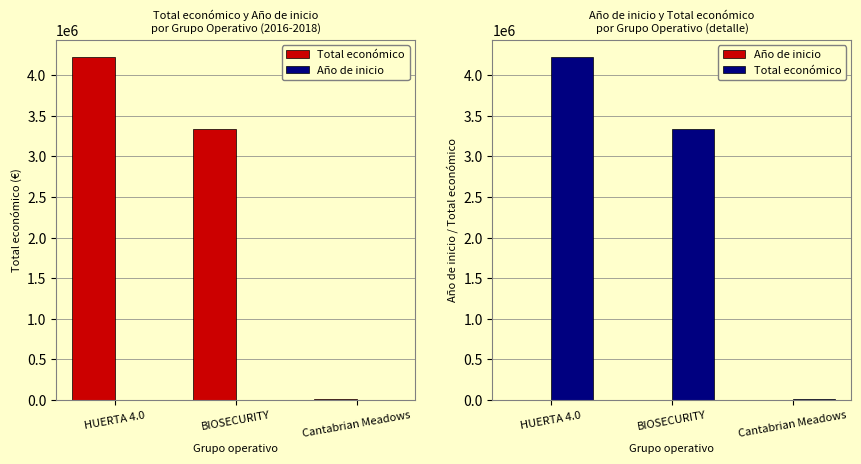

What is the sum of the Total económico values at Cantabrian Meadows and BIOSECURITY?

3350232